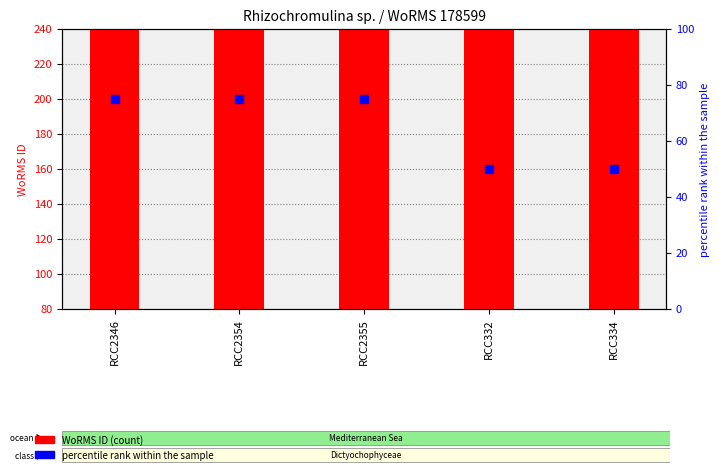

Is the value of percentile rank within the sample at RCC2354 greater than the value of WoRMS ID (count) at RCC2355?

No